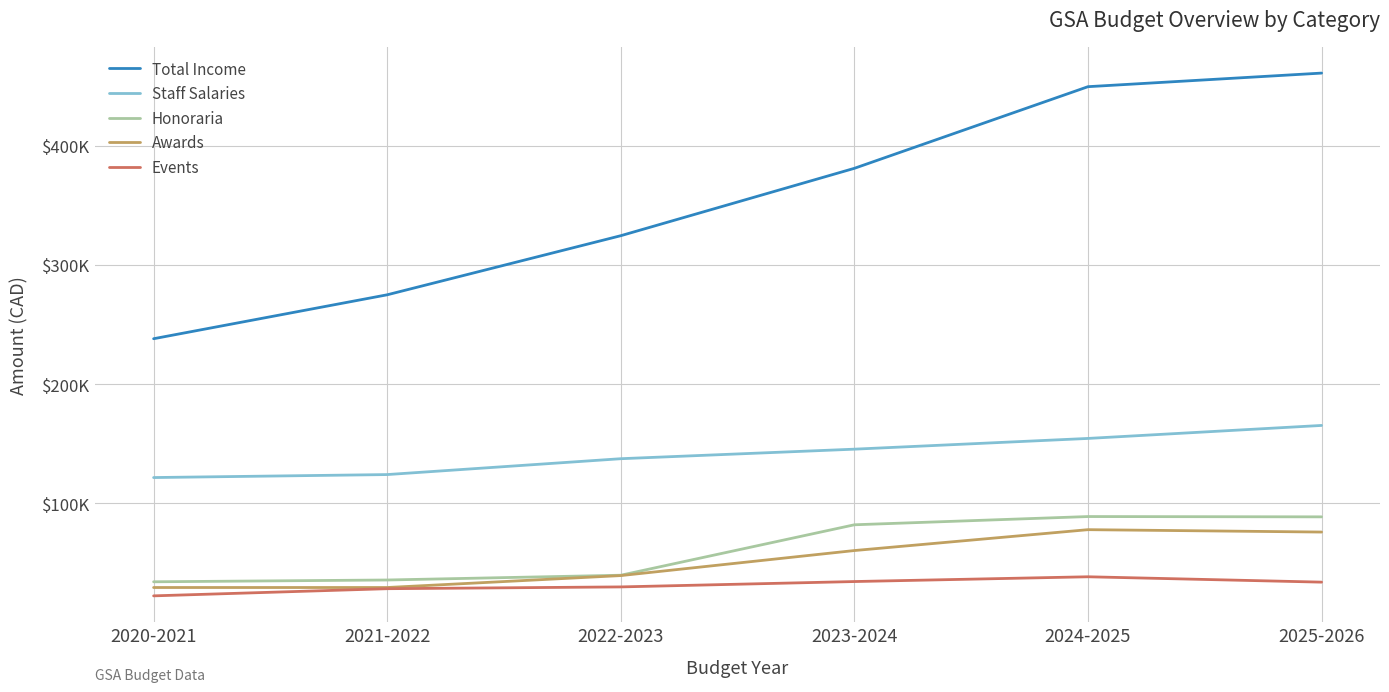

What is the value of the Honoraria point at the 6th from the left?

88750.0